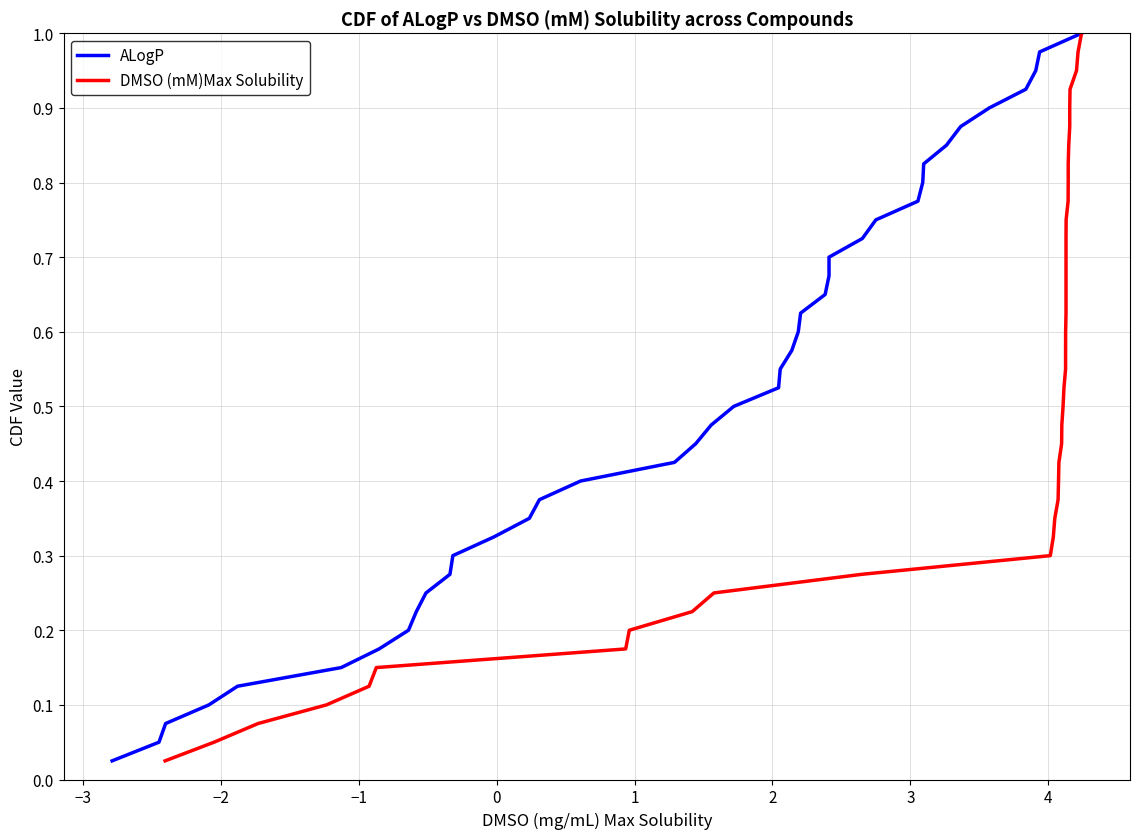

Count the number of data series in this chart.

2